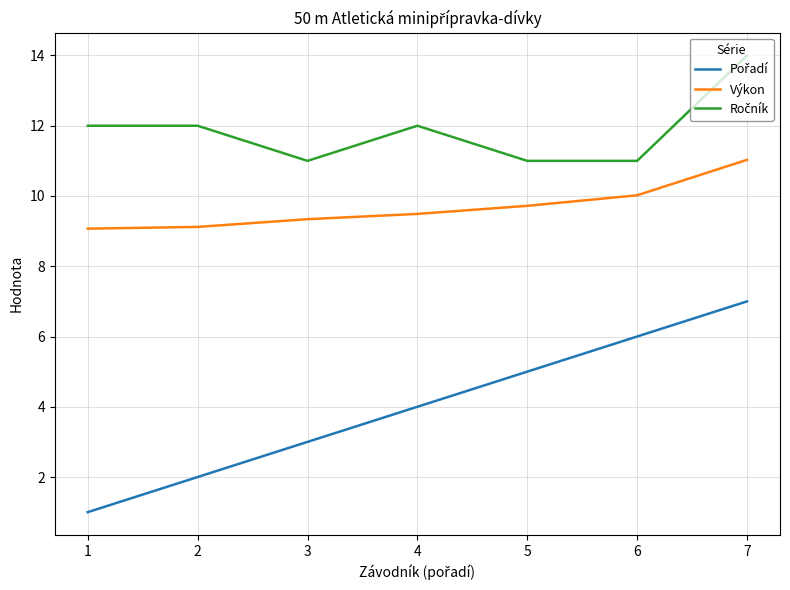

At which category is the sum across all series the highest?

7